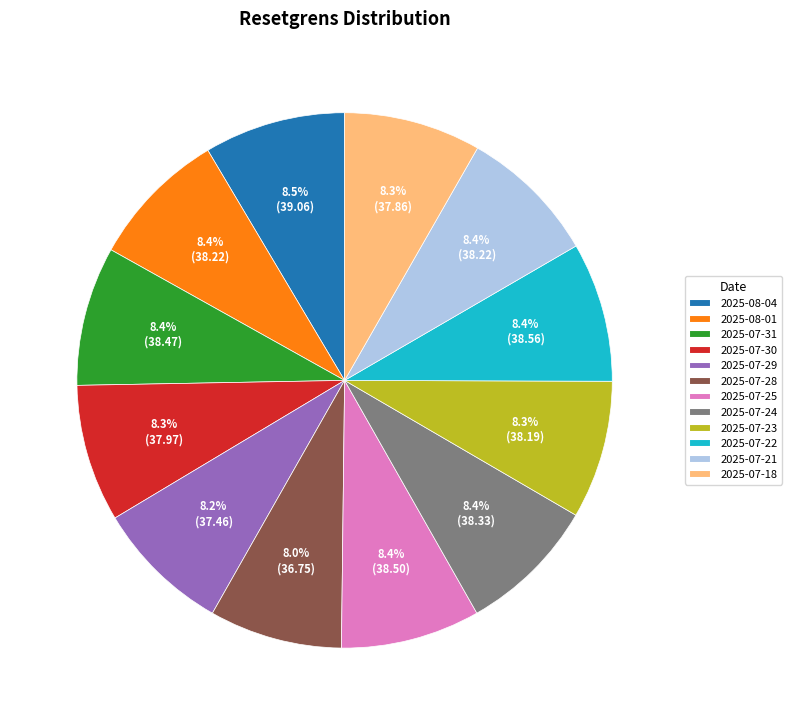

Combined, what portion of the pie is 2025-08-04 and 2025-07-21?

16.9%